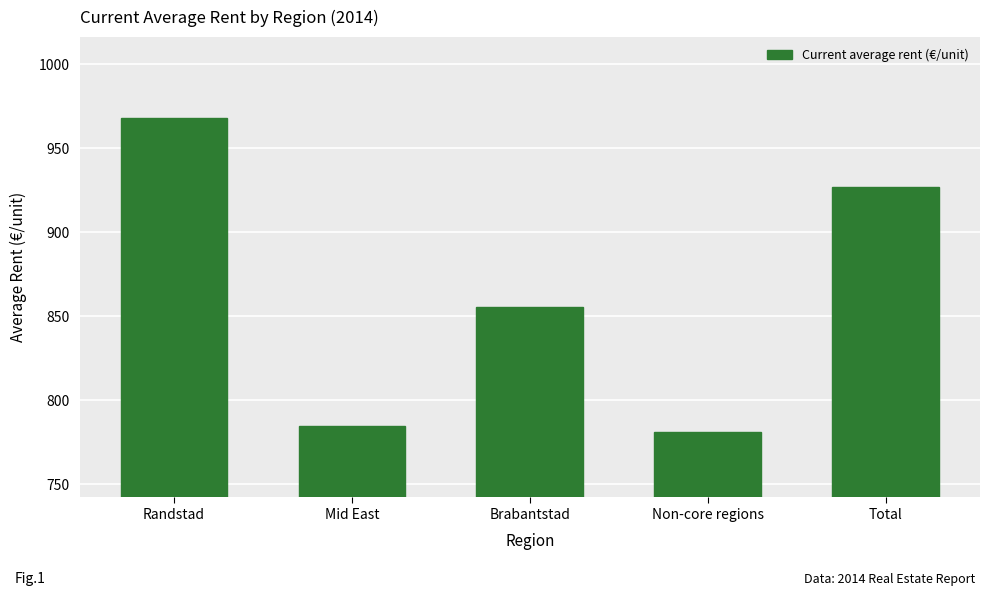

What is the change in value from Non-core regions to Total?

+145.8